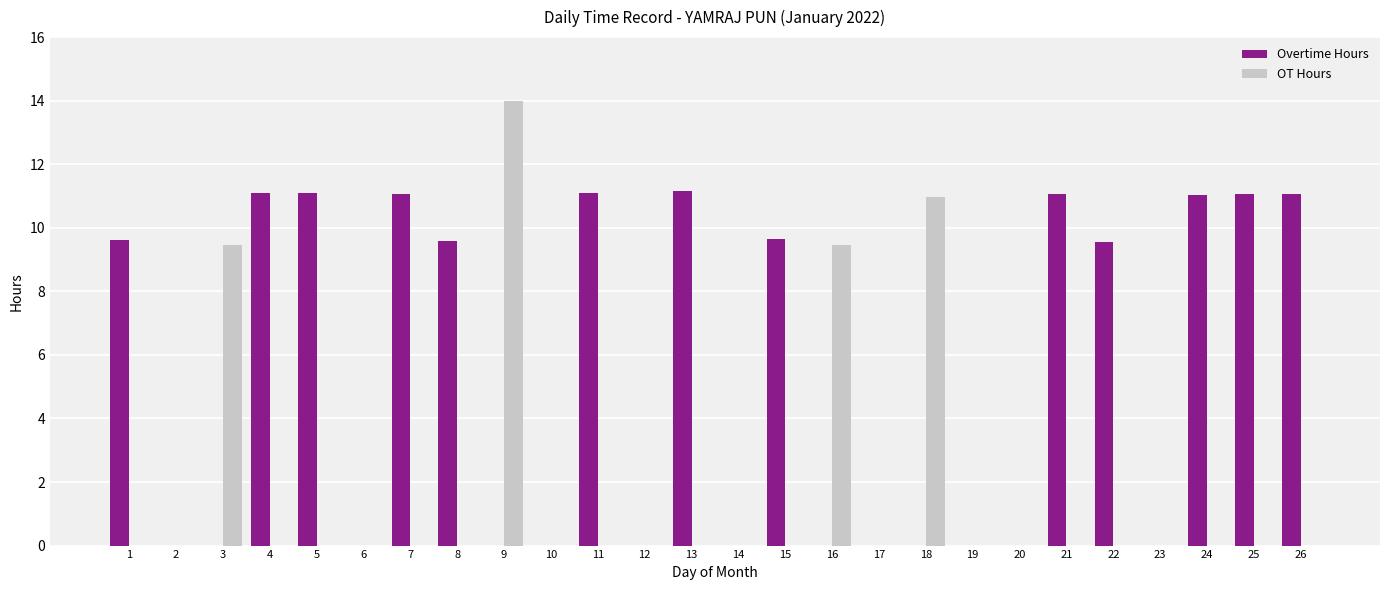

How many distinct data groups are displayed?

2